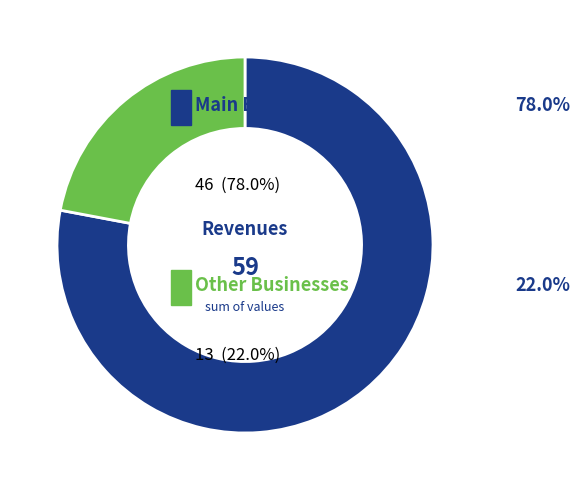

Does any single category account for the majority?

Yes